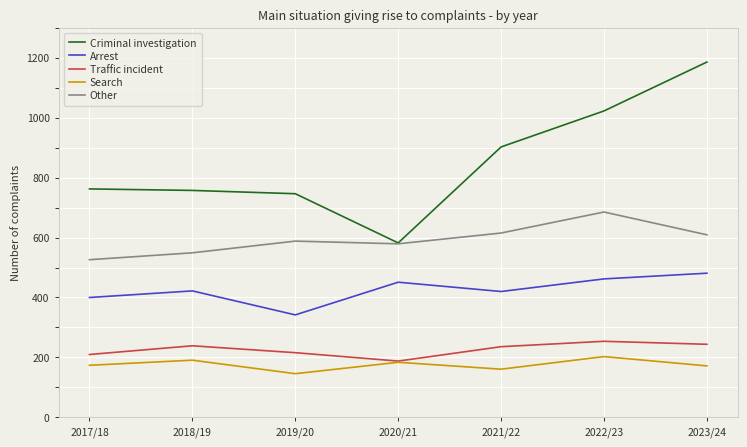

At which category does Other reach its first local valley?

2020/21